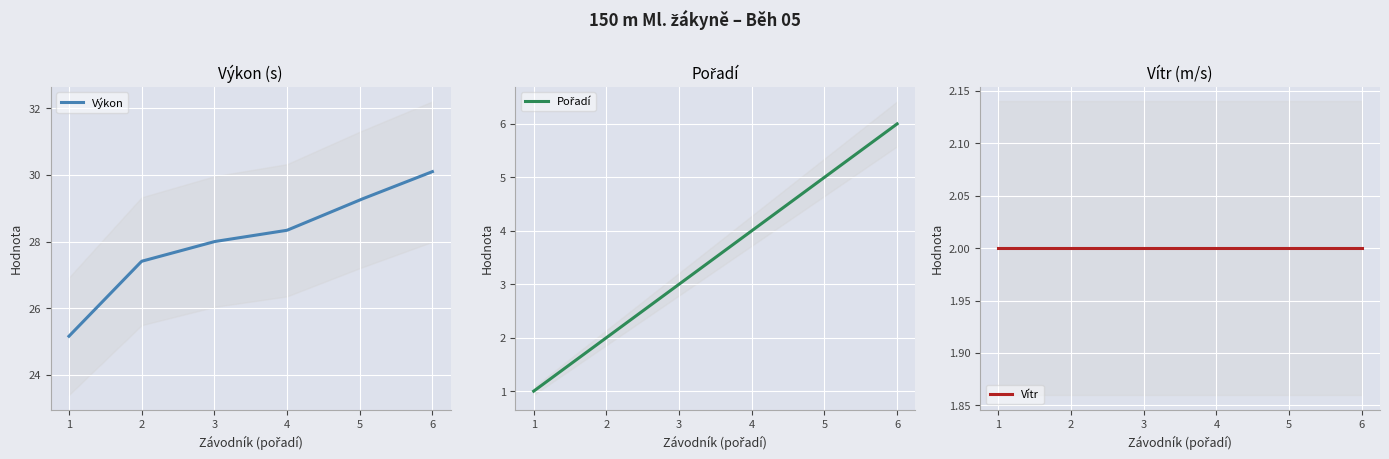

Reading left to right, transcribe all the data shown in this chart.

Výkon: Klokočová Zuzana=25.2	Šafaříková Viola=27.4	Brzobohatá Klára=28.0	Staňková Michaela=28.3	Procházková Tereza=29.2	Prášková Barbora=30.1
Pořadí: Klokočová Zuzana=1.0	Šafaříková Viola=2.0	Brzobohatá Klára=3.0	Staňková Michaela=4.0	Procházková Tereza=5.0	Prášková Barbora=6.0
Vítr: Klokočová Zuzana=2.0	Šafaříková Viola=2.0	Brzobohatá Klára=2.0	Staňková Michaela=2.0	Procházková Tereza=2.0	Prášková Barbora=2.0